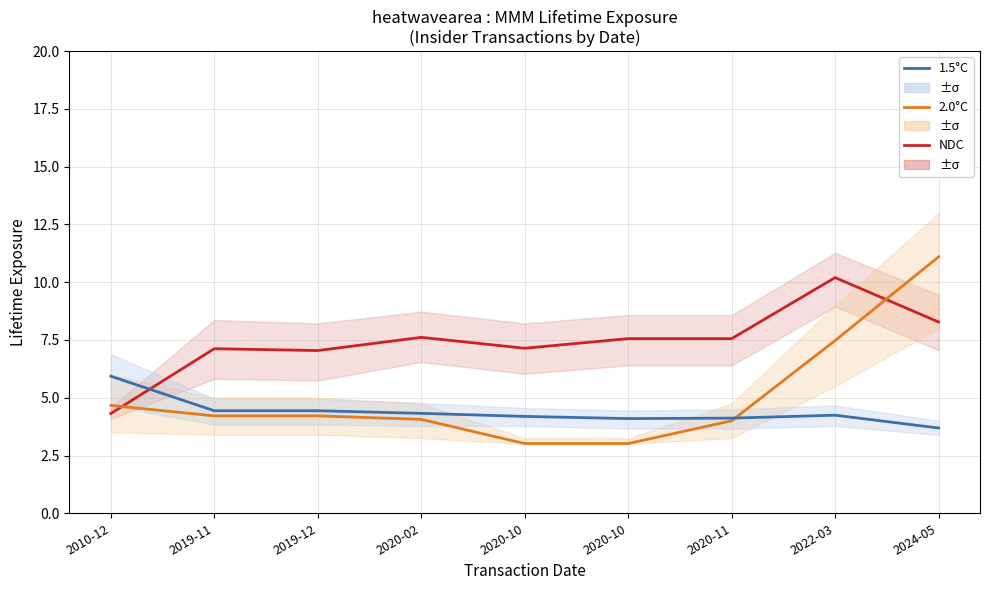

What is the difference between the maximum and minimum values in the NDC series?

5.9